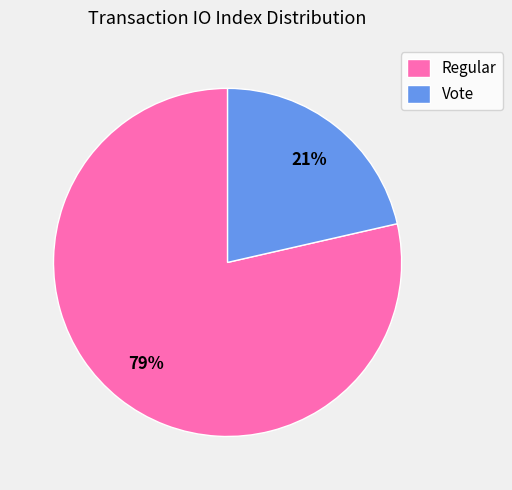

Which slice represents more than half of the pie?

Regular